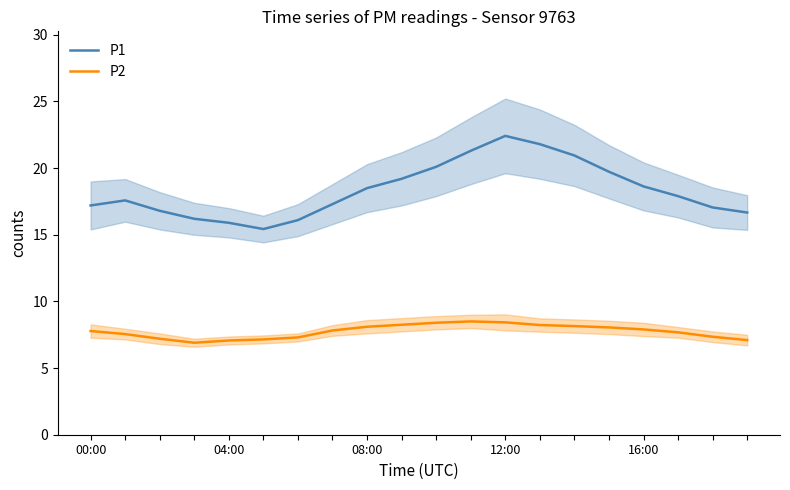

In P1, how many points are lower than both neighbors (excluding endpoints)?

1